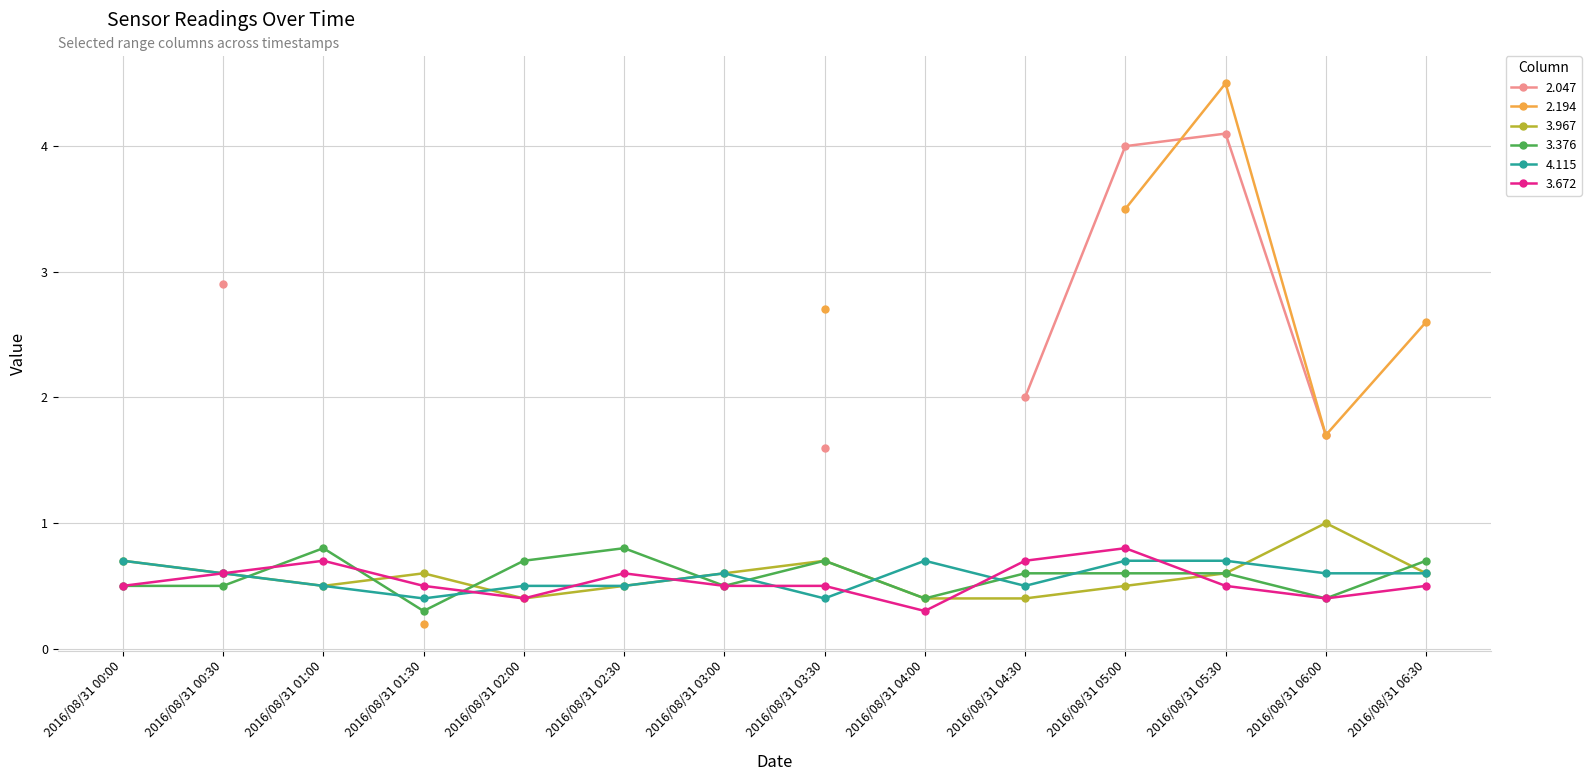

What is the maximum value for 3.376?

0.8